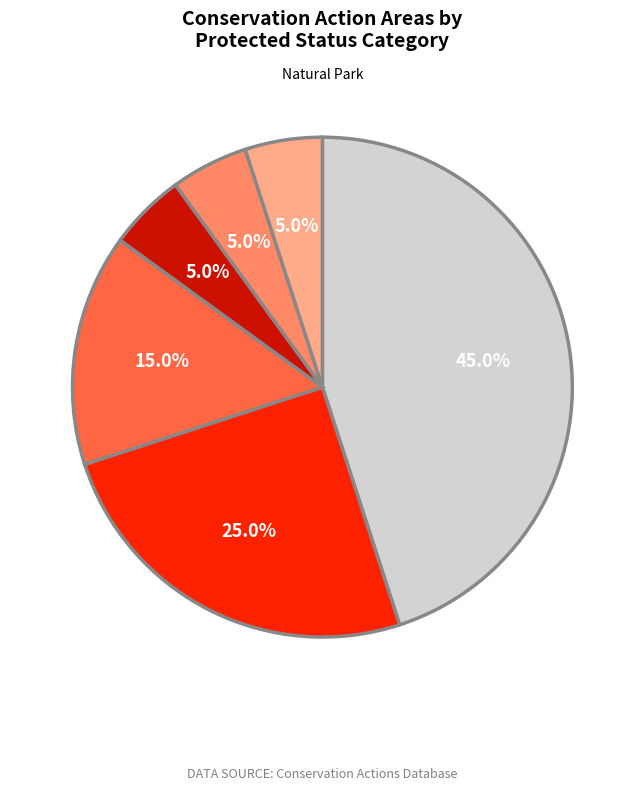

To the nearest percent, what is the difference between the largest and smallest slice percentages?

40%